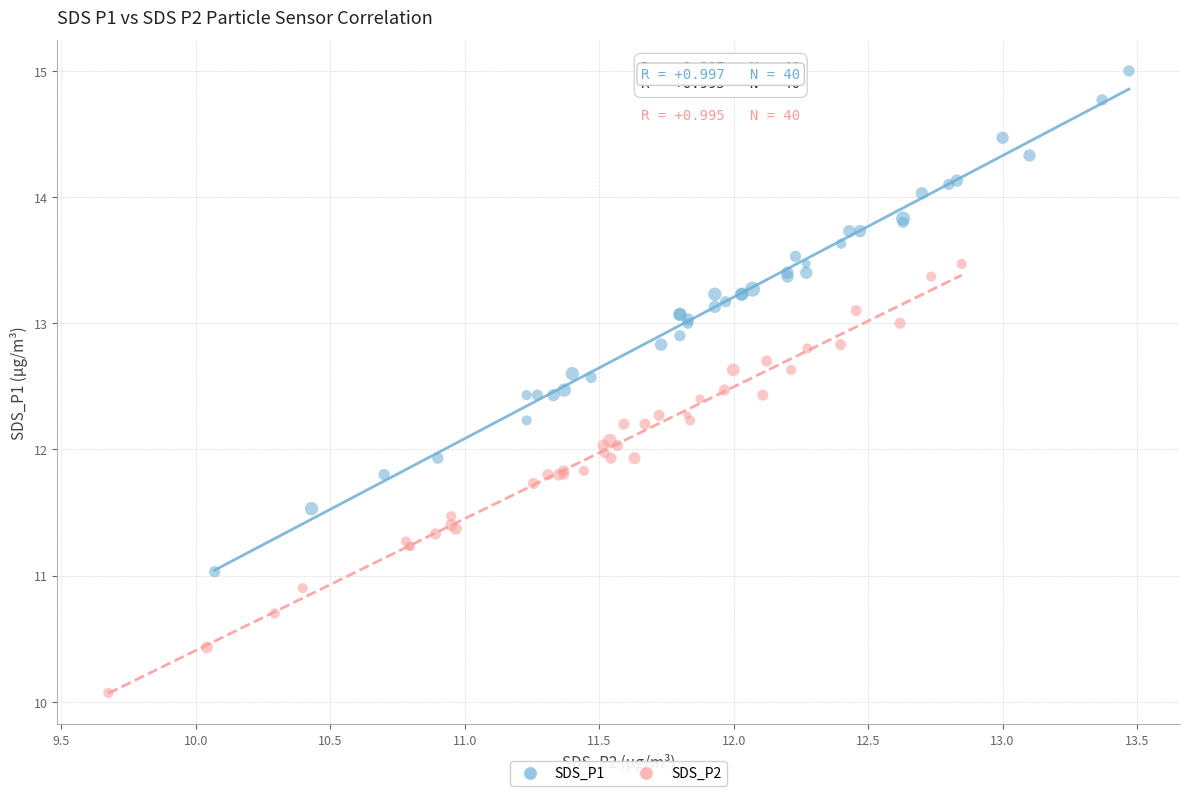

What are all the series names shown in the legend?

SDS_P1, SDS_P2